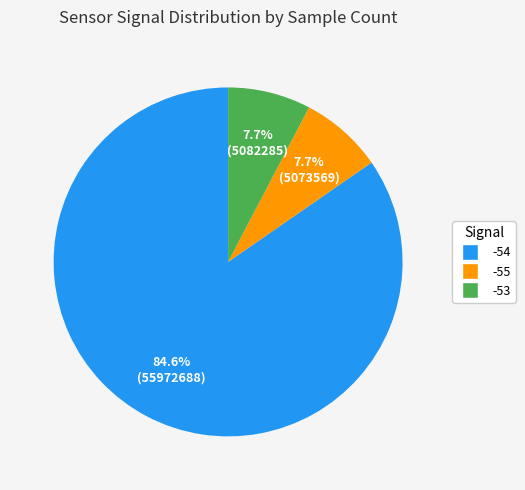

To the nearest percent, what percentage of the pie is -54?

85%